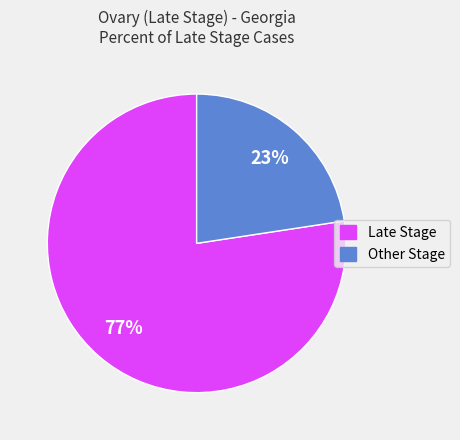

Do Late Stage and Other Stage together represent more than half of the pie?

Yes